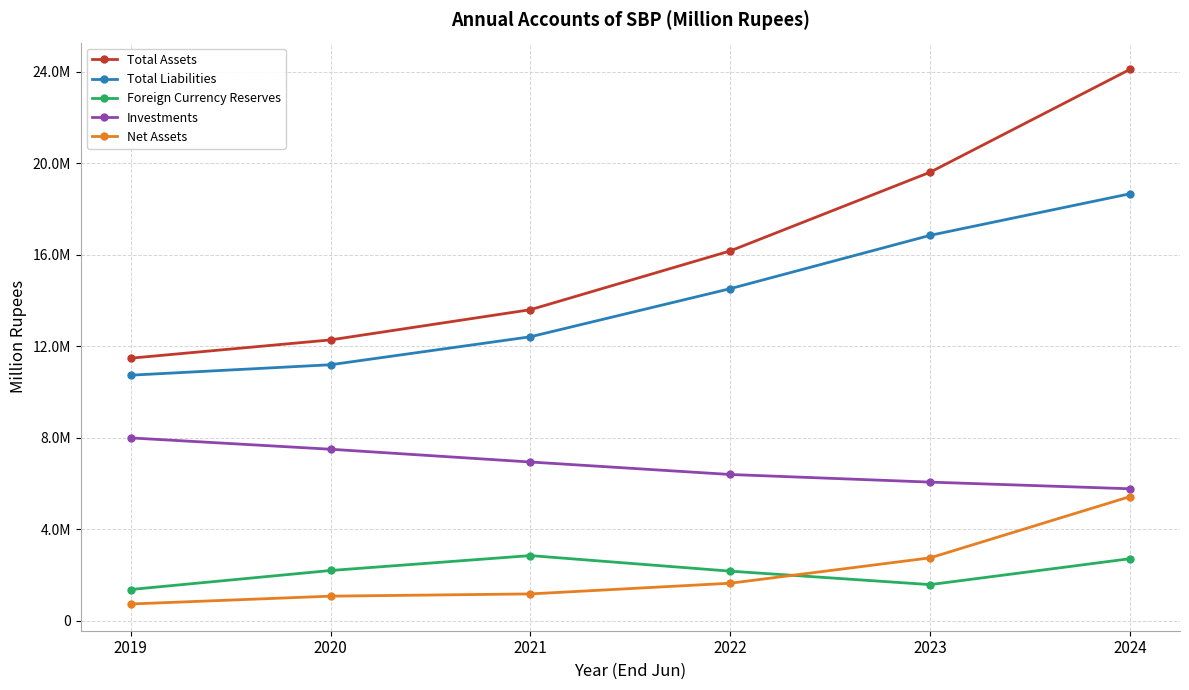

Does the chart have visible grid lines?

Yes